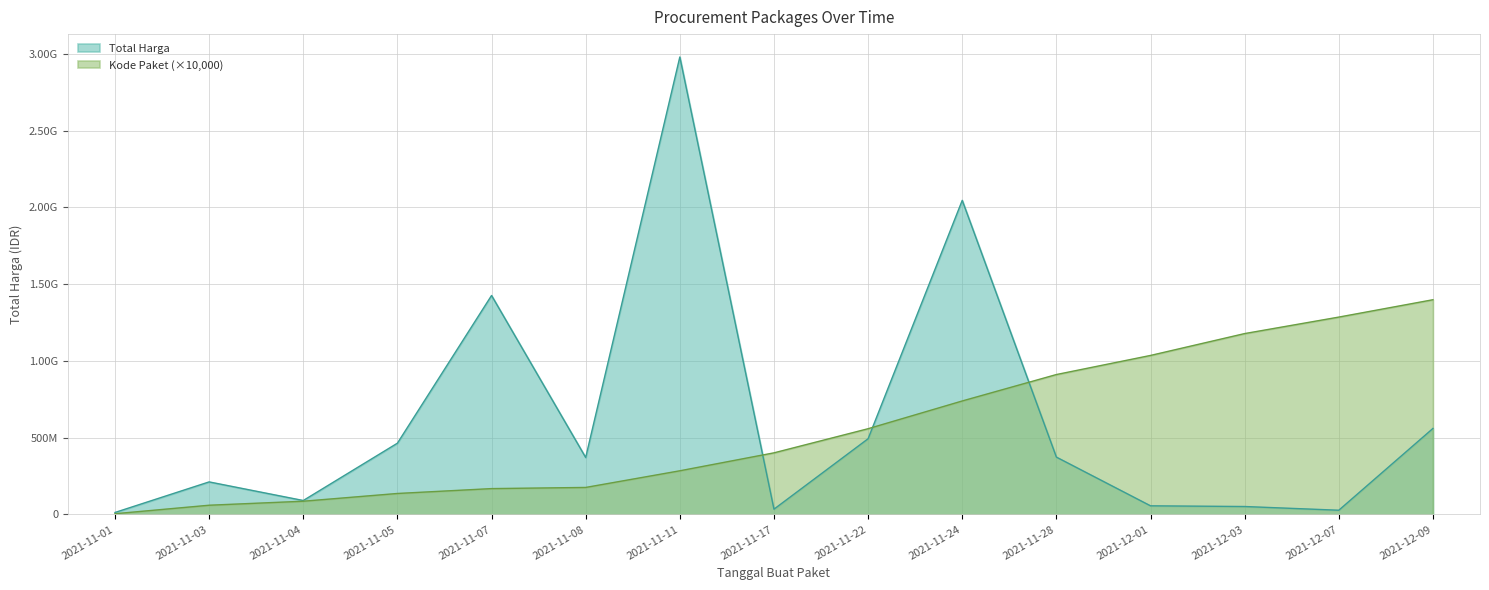

Rank the series at 2021-12-01 from highest to lowest value.

Kode Paket, Total Harga